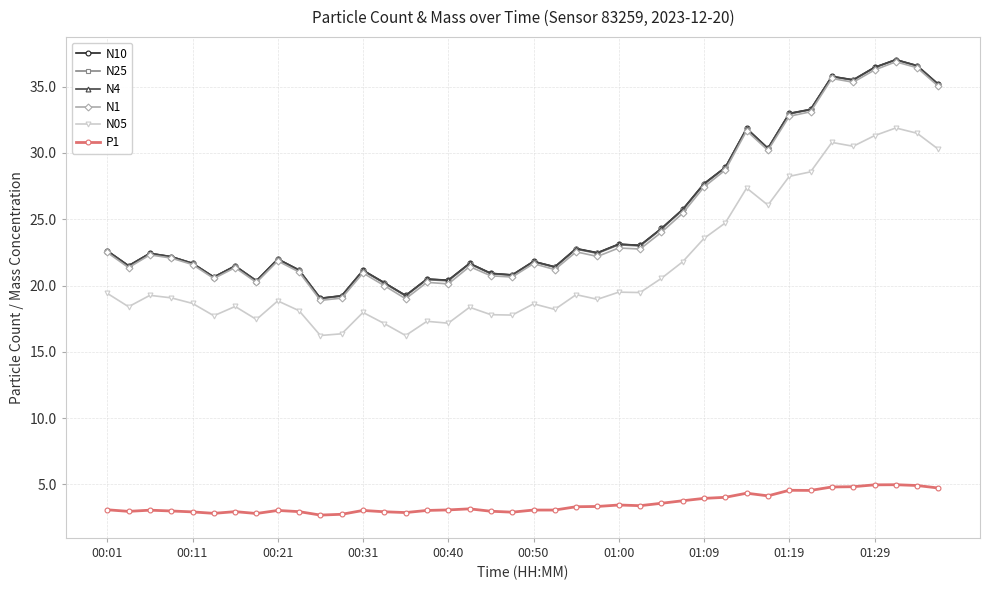

What is the sum of all N1 values?

997.8